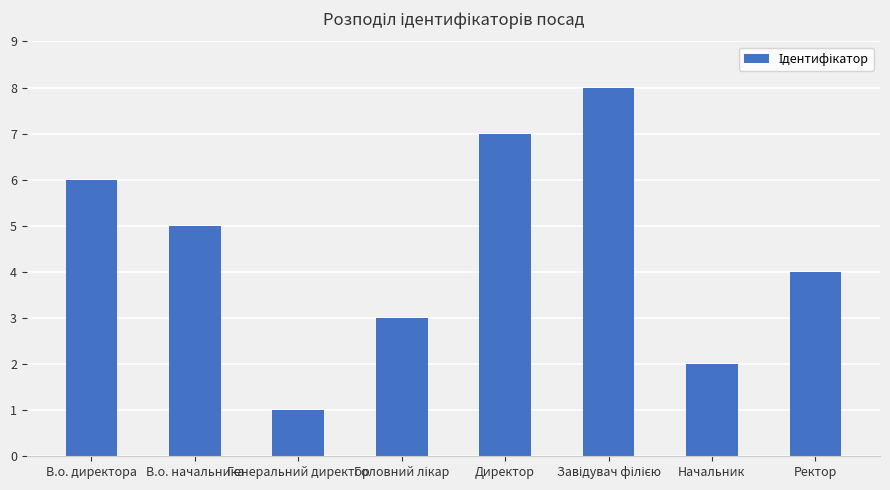

What is the approximate value at Ректор?

4